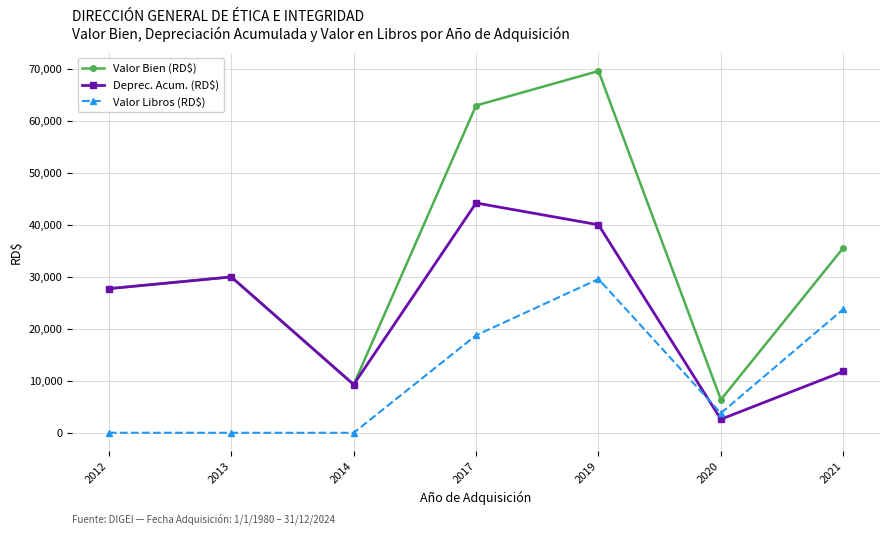

At which category is the sum across all series the highest?

2019